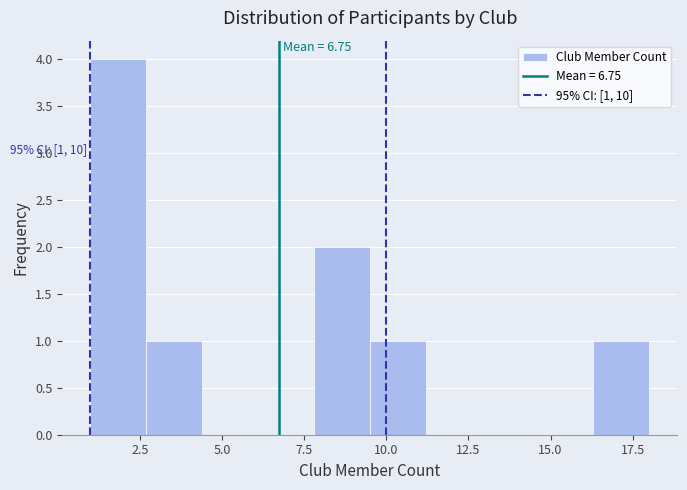

Read against the x-axis, roughly where is the centre of the tallest bar?

2.0